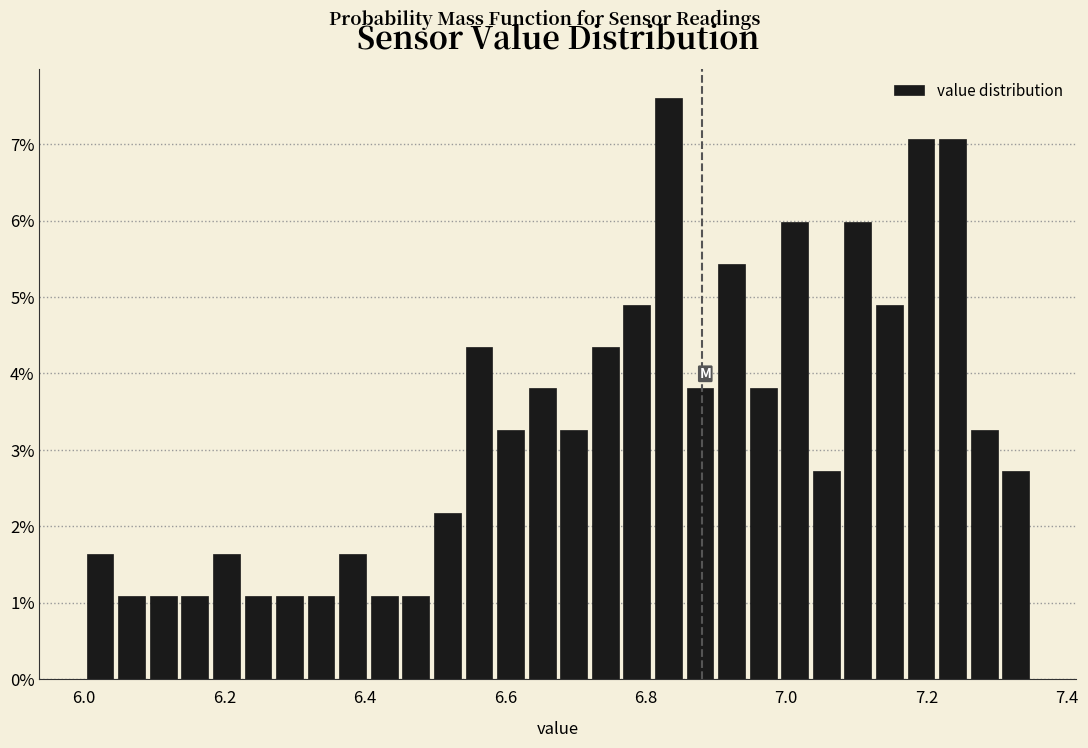

Read against the x-axis, roughly where is the centre of the tallest bar?

6.84